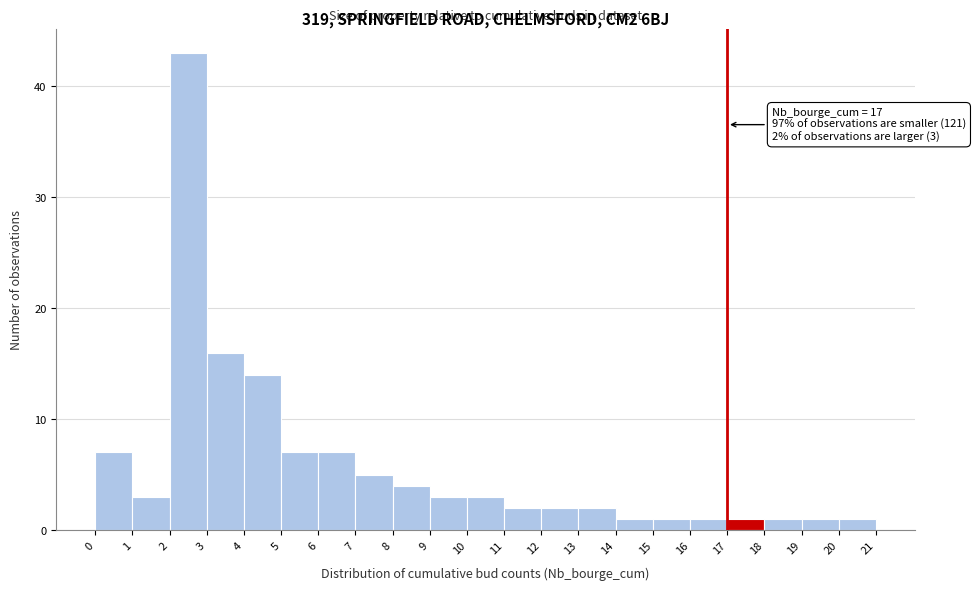

Which range on the x-axis has the tallest bar?

2 to 3